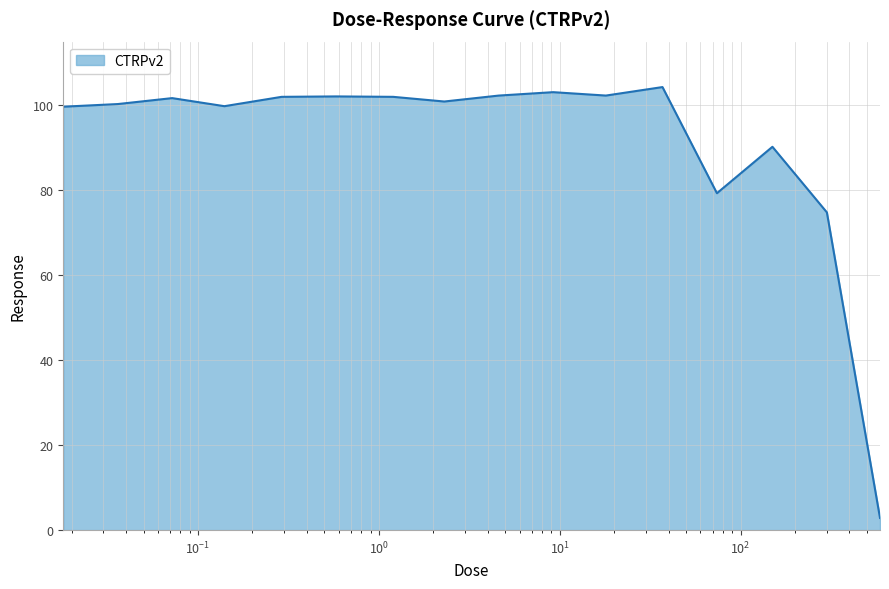

What is the smallest value displayed?

2.9